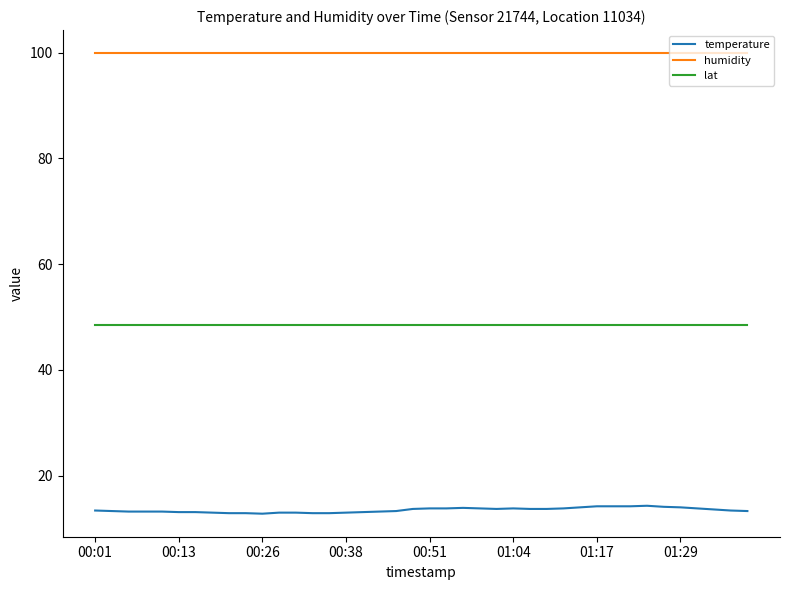

List the series in order of their peak value, lowest first.

temperature, lat, humidity